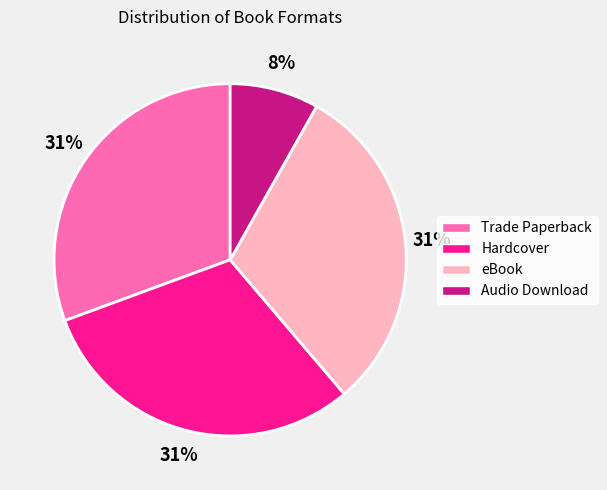

Approximately how many times larger is the value at Trade Paperback compared to eBook?

1.0